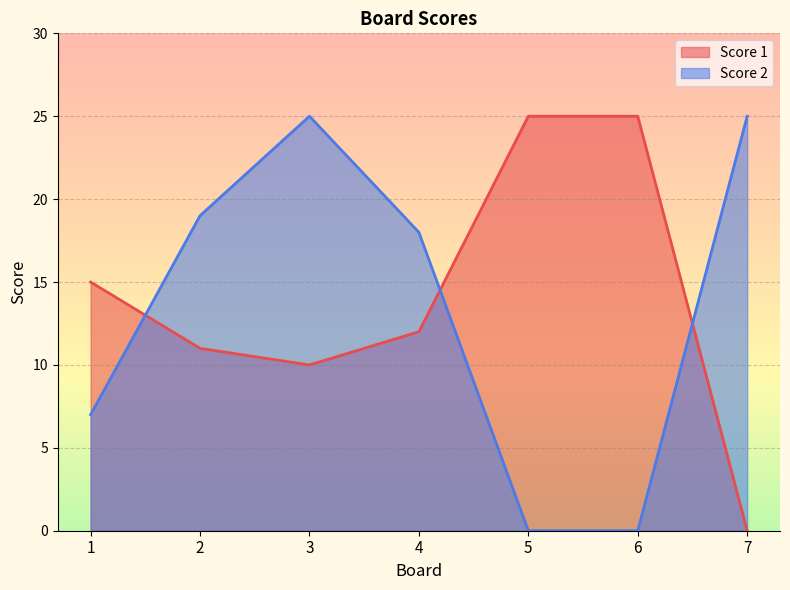

Reading left to right, what are all the values shown in this chart?

Score 1: 15	11	10	12	25	25	0
Score 2: 7	19	25	18	0	0	25